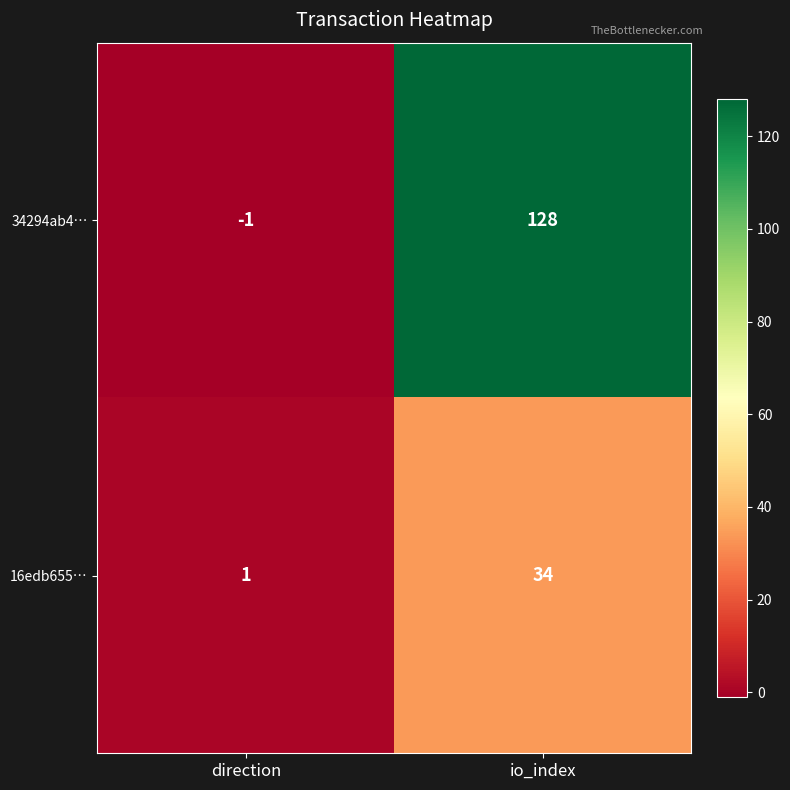

The value of 34294ab4… at io_index is 64. True or false?

False